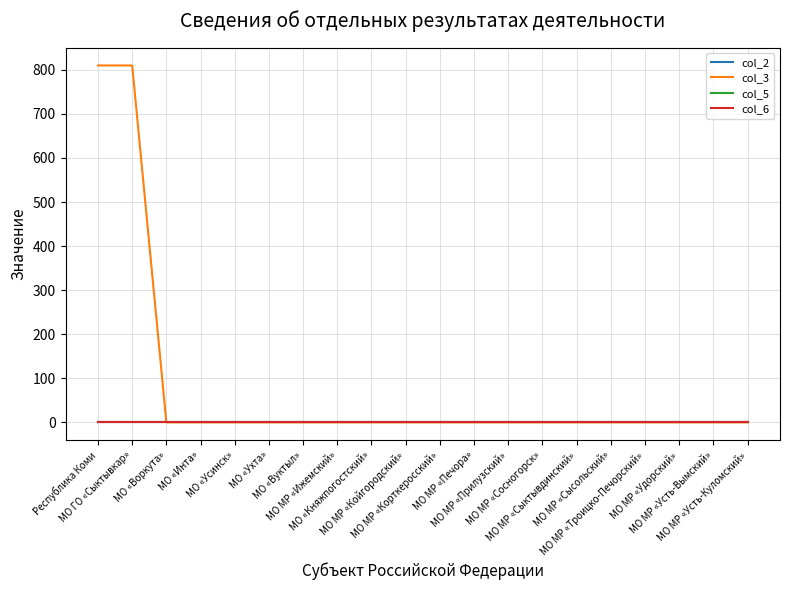

What is the difference between the highest and lowest values at Республика Коми?

810